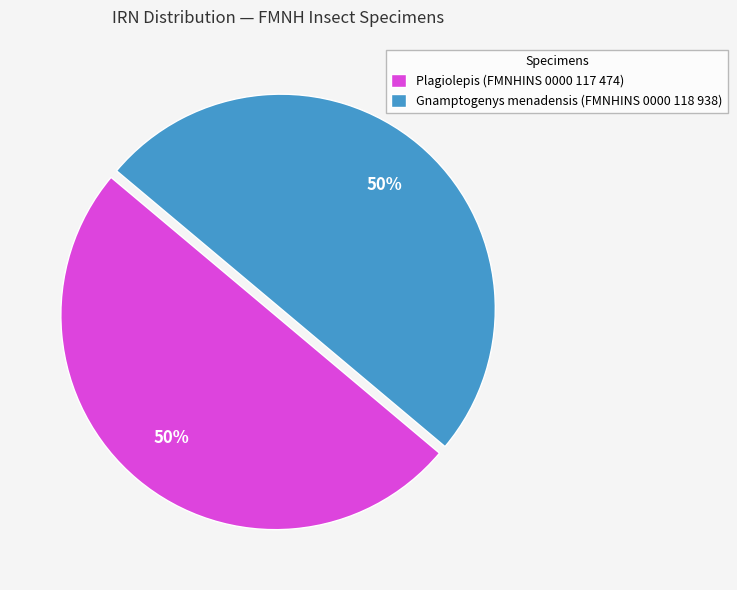

What is the ratio of the value at Gnamptogenys menadensis (FMNHINS 0000 118 938) to the value at Plagiolepis (FMNHINS 0000 117 474)?

1.0